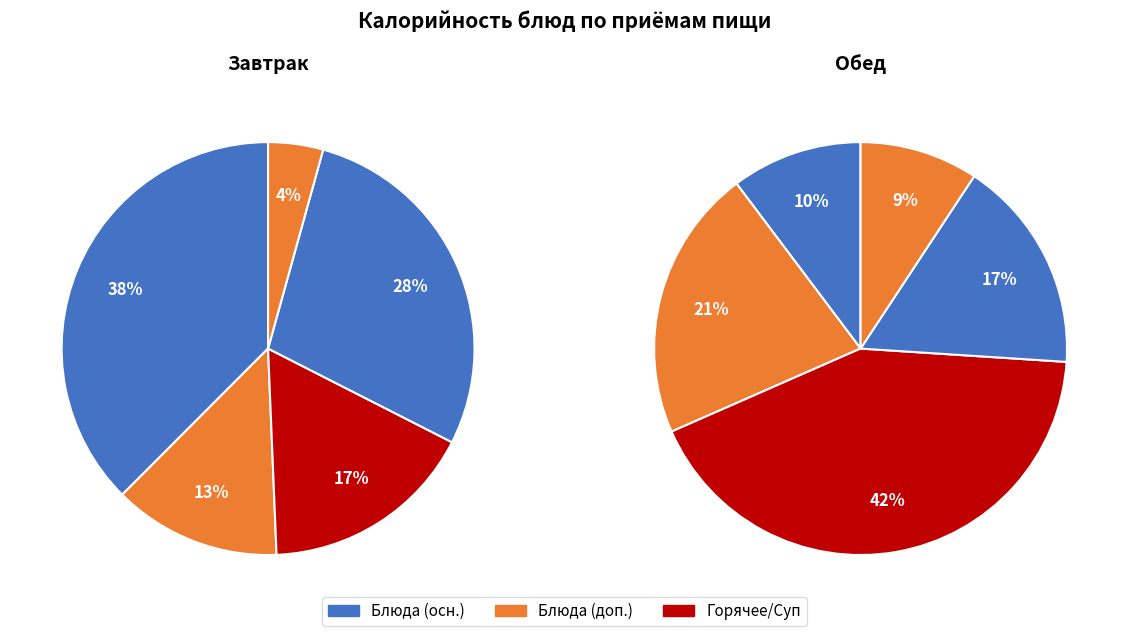

Is it true that 0 is 4% of the pie?

False